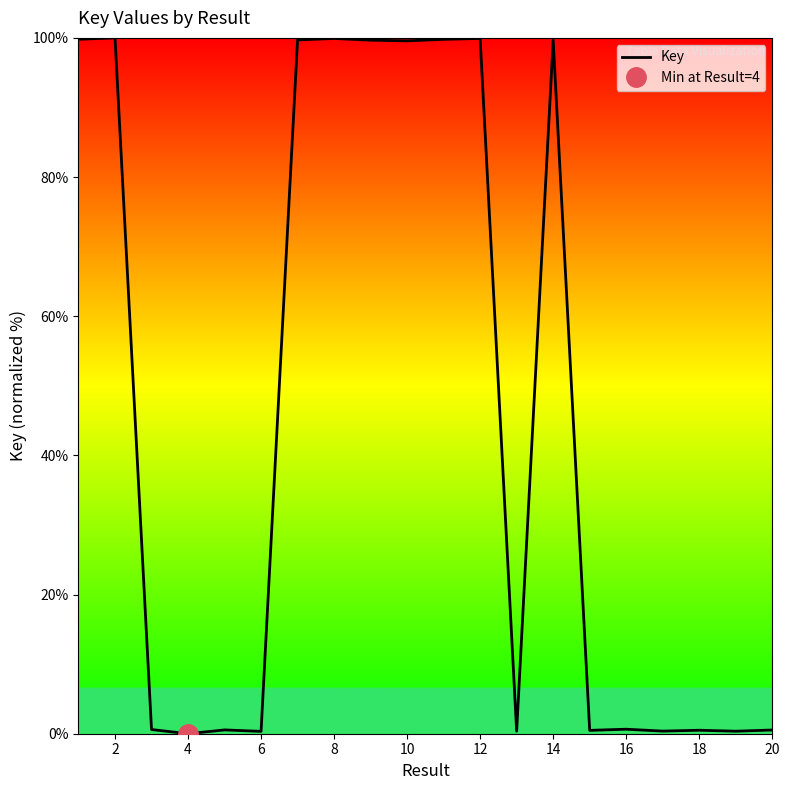

How many points are higher than both their immediate neighbors (excluding endpoints)?

7